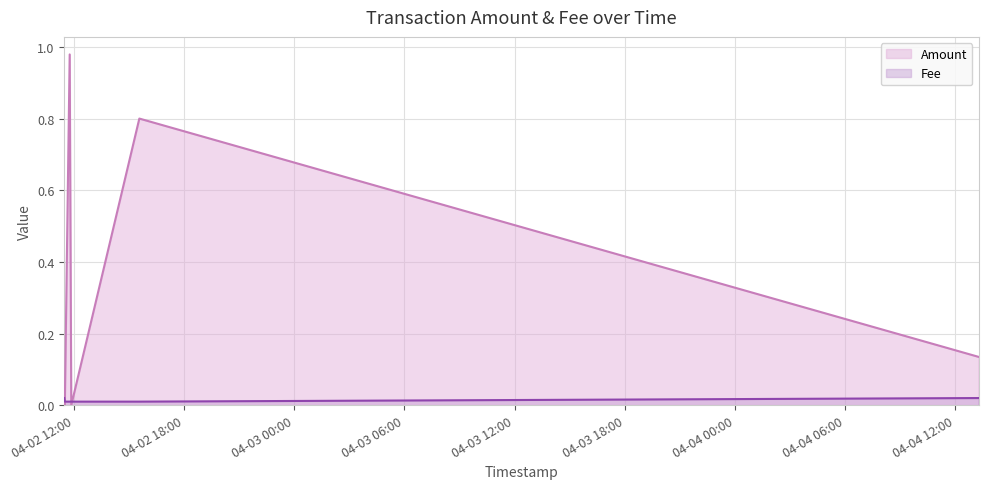

True or false: Fee has a value of 0.0 at 2024-04-02 11:50:46.

True